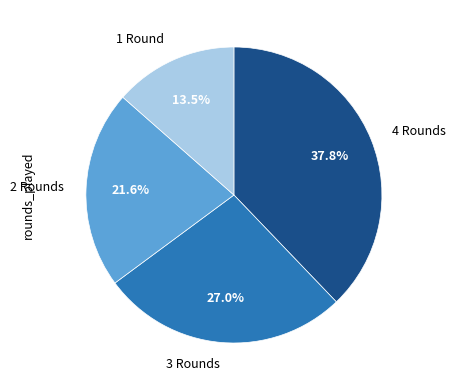

Which slice is the largest?

4 Rounds